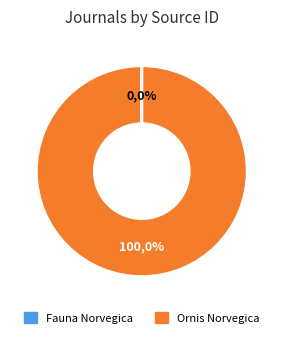

Rank the categories by value from lowest to highest.

Fauna Norvegica, Ornis Norvegica